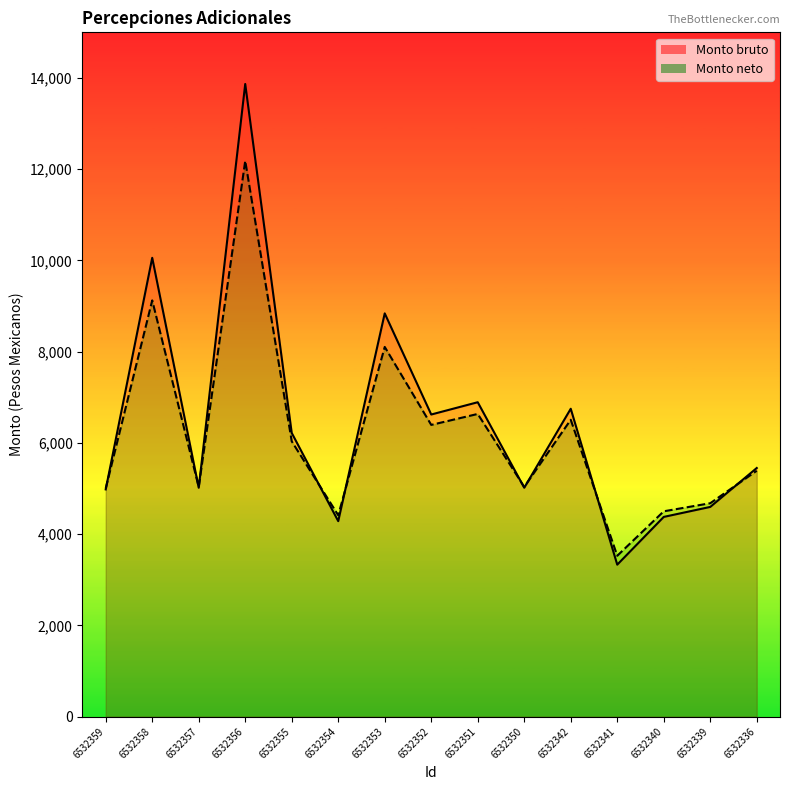

Where is the first local minimum for Monto neto?

6532357